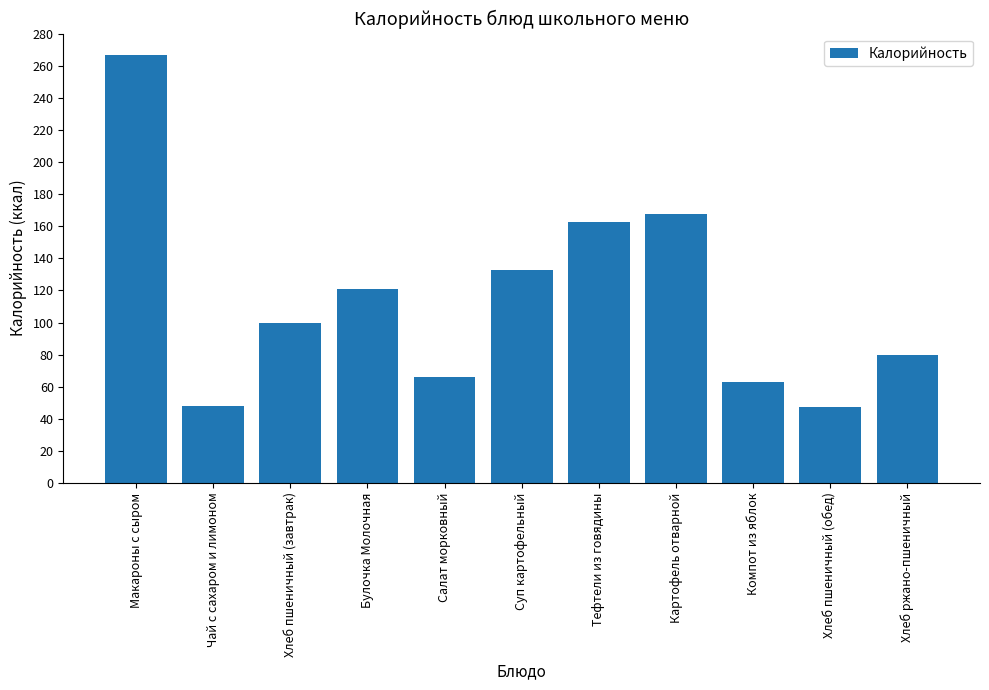

What is the difference between the maximum and minimum values?

220